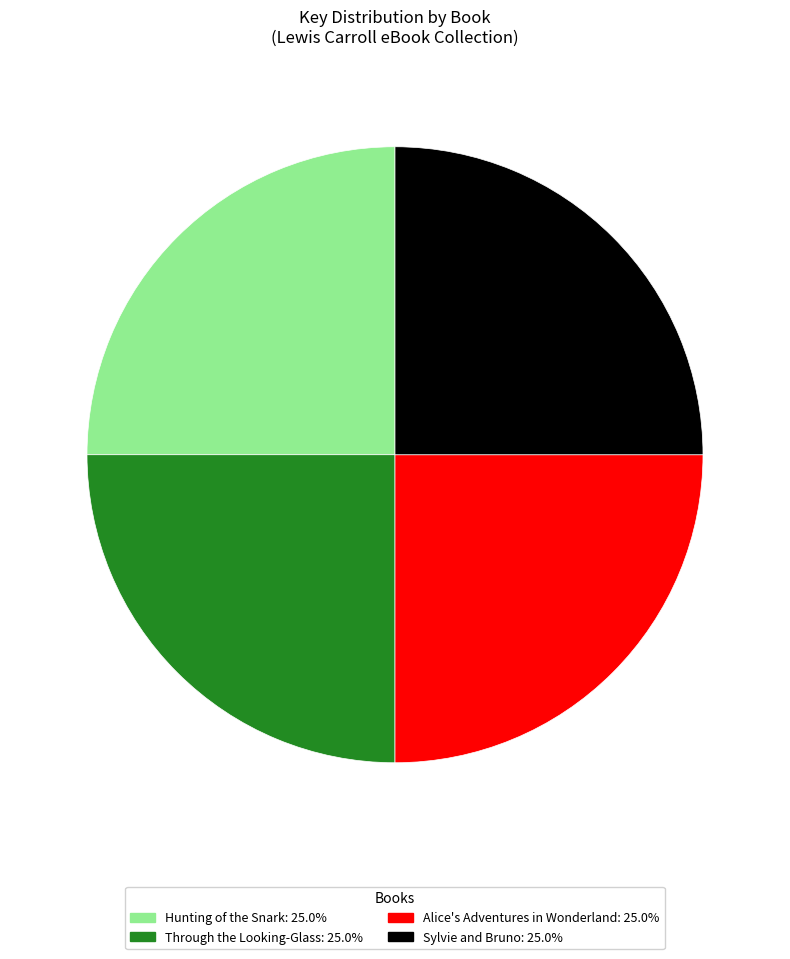

What is the ratio of the value at Sylvie and Bruno to the value at Alice's Adventures in Wonderland?

1.0